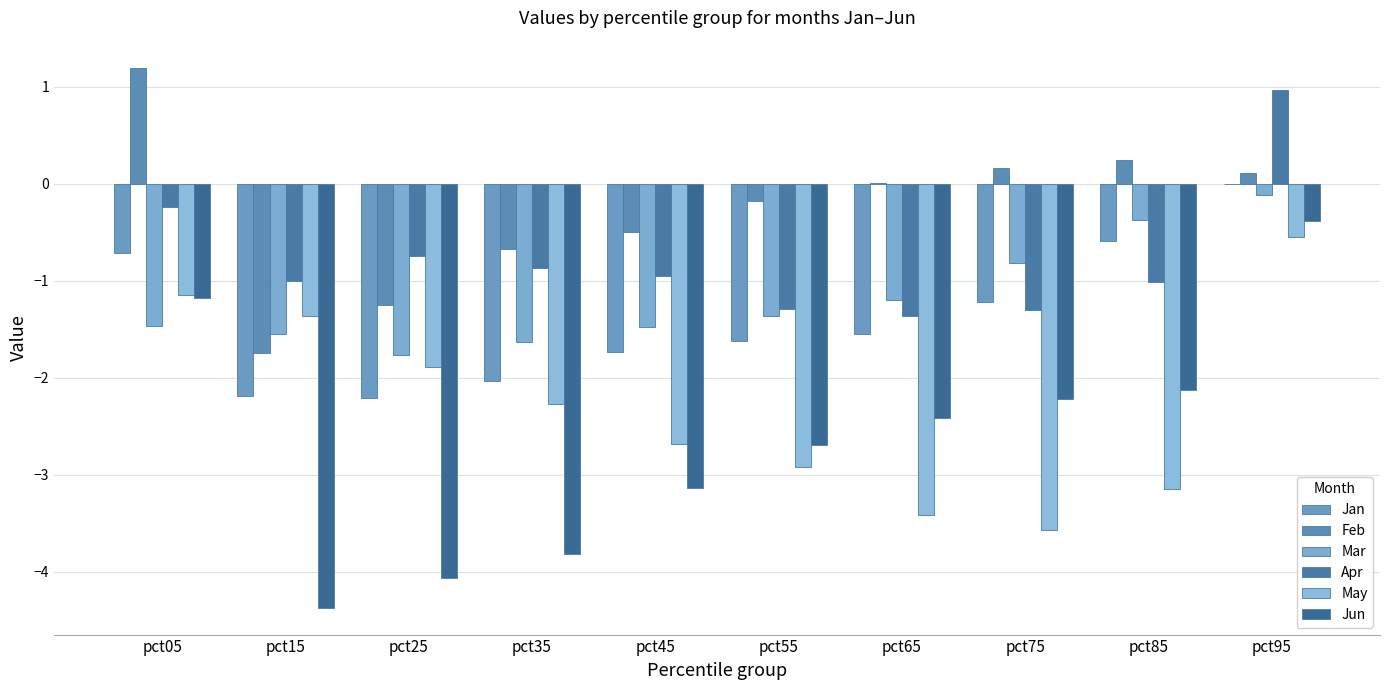

List the series in order of their peak value, highest first.

Feb, Apr, Jan, Mar, Jun, May